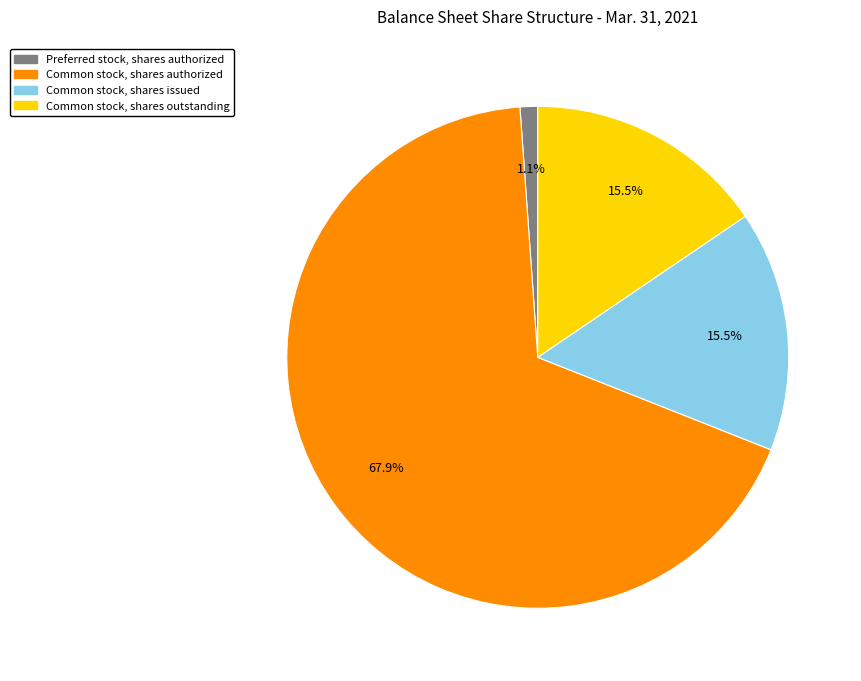

Does any single category account for the majority?

Yes